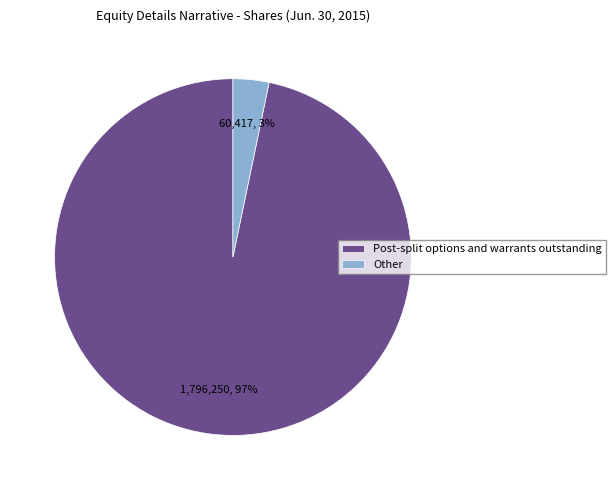

How many slices are in this pie chart?

2